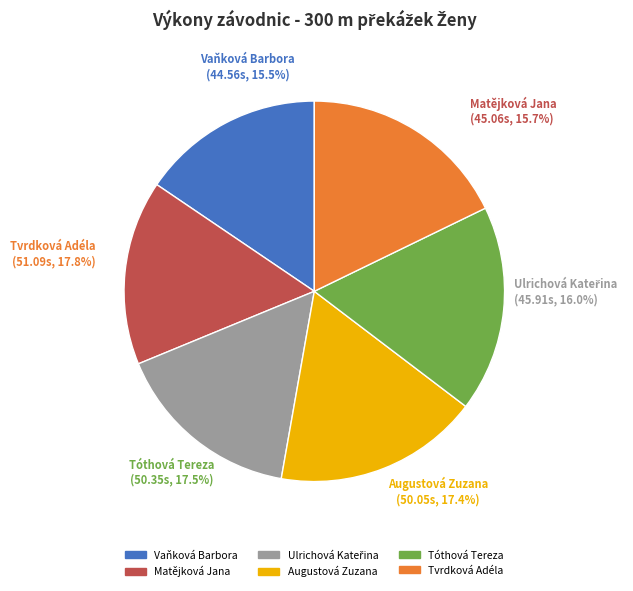

To the nearest percent, what portion does Tvrdková Adéla represent?

18%